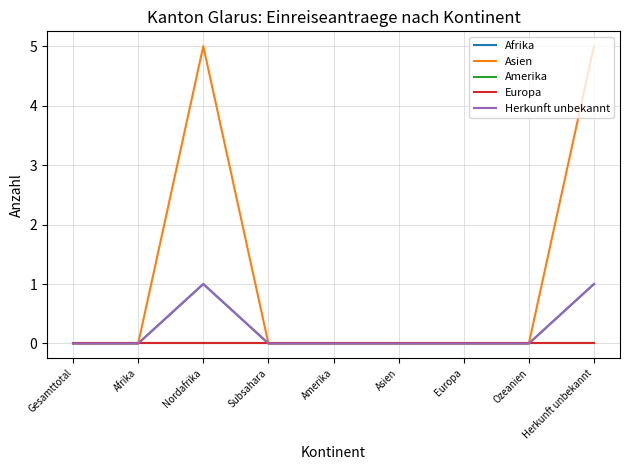

Reading left to right, what are all the values shown in this chart?

Afrika: 0	0	1	0	0	0	0	0	1
Asien: 0	0	5	0	0	0	0	0	5
Amerika: 0	0	0	0	0	0	0	0	0
Europa: 0	0	0	0	0	0	0	0	0
Herkunft unbekannt: 0	0	1	0	0	0	0	0	1